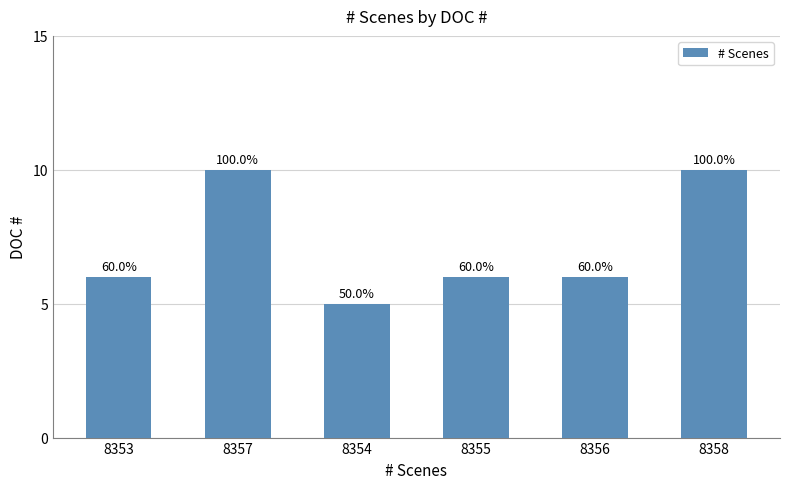

List the labels in order of value, smallest first.

8354, 8353, 8355, 8356, 8357, 8358